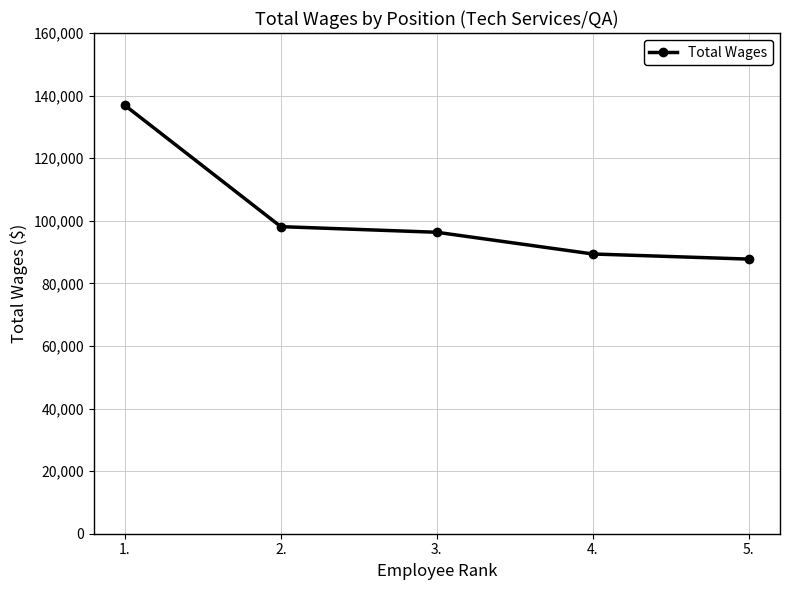

Reading left to right, extract all data points from this chart.

1.=136897	2.=98129	3.=96328	4.=89393	5.=87755